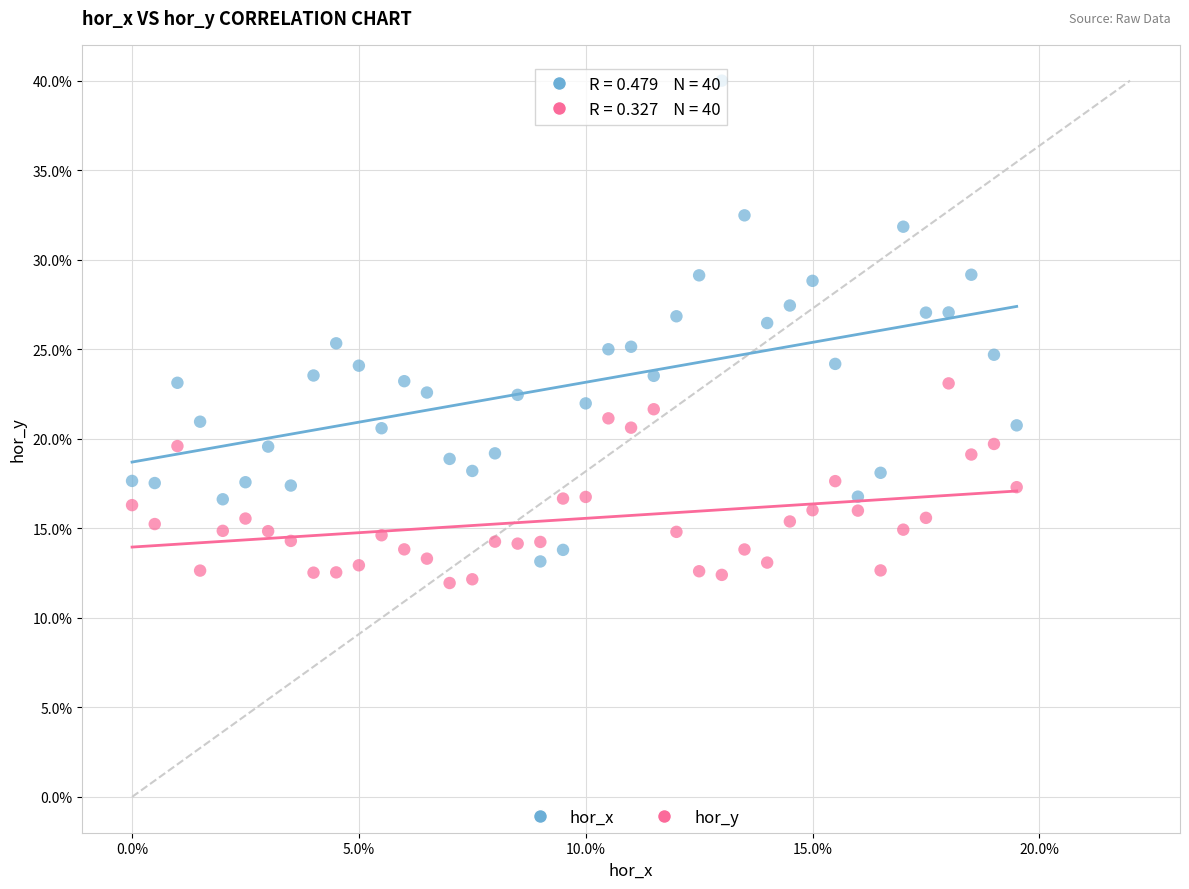

Which series contains the lowest Y value?

hor_y